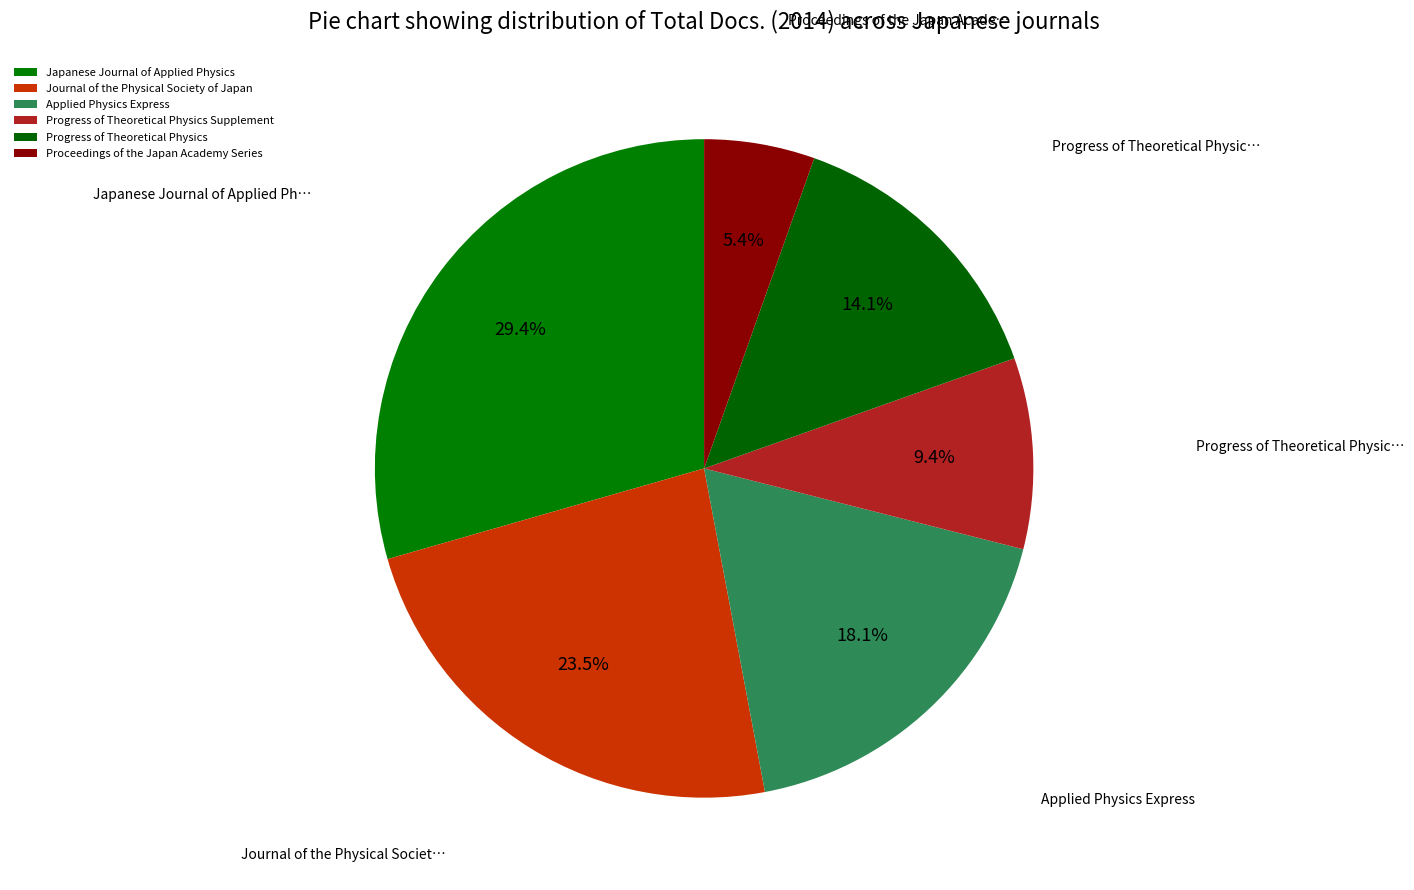

Is it true that Progress of Theoretical Physics Supplement is 21% of the pie?

False